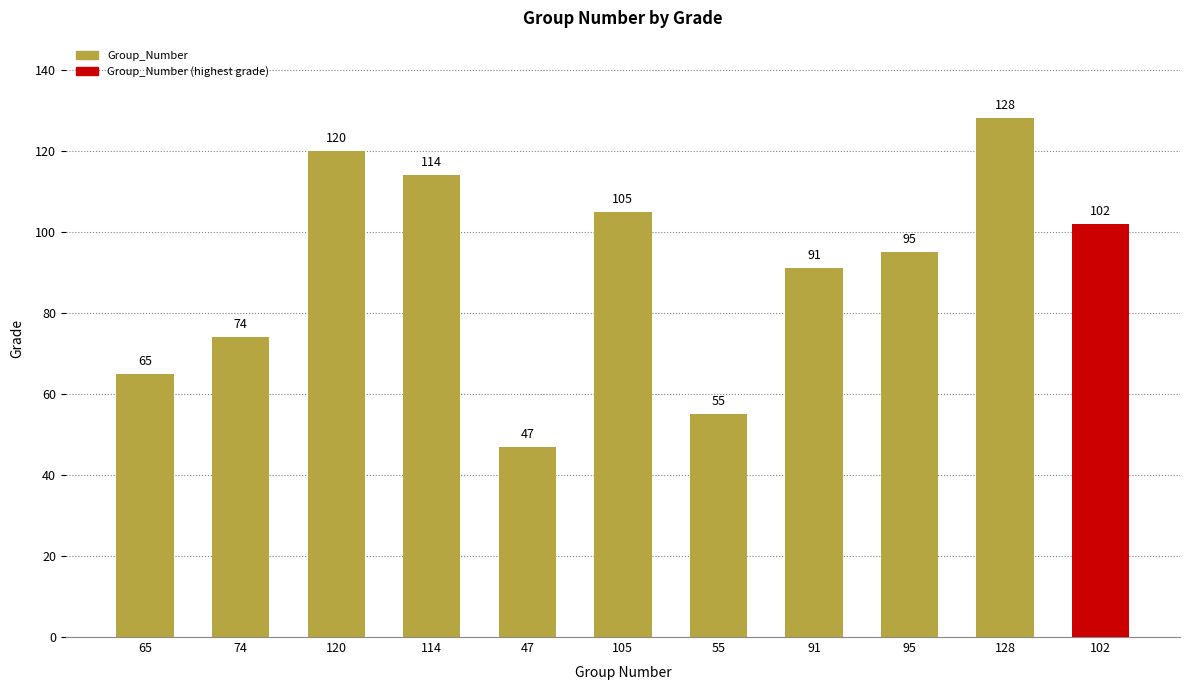

Which label corresponds to the smallest value in the chart?

47